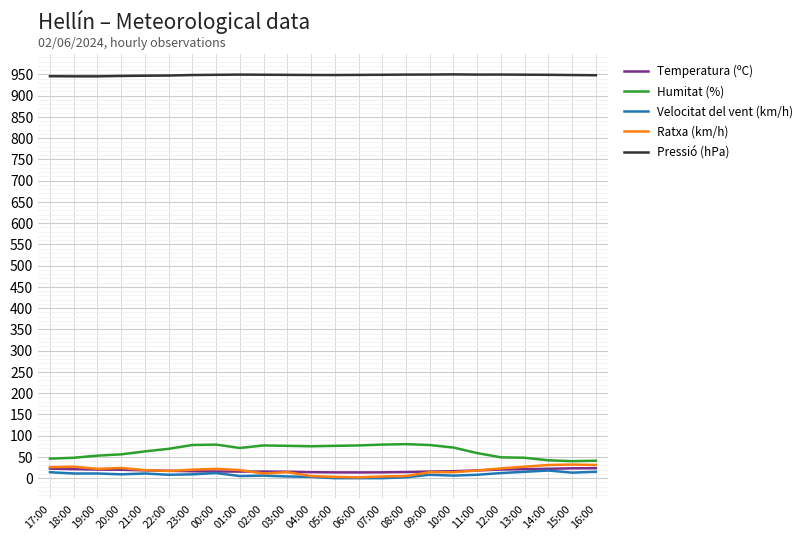

True or false: Humitat (%) and Velocitat del vent (km/h) cross at least once.

False